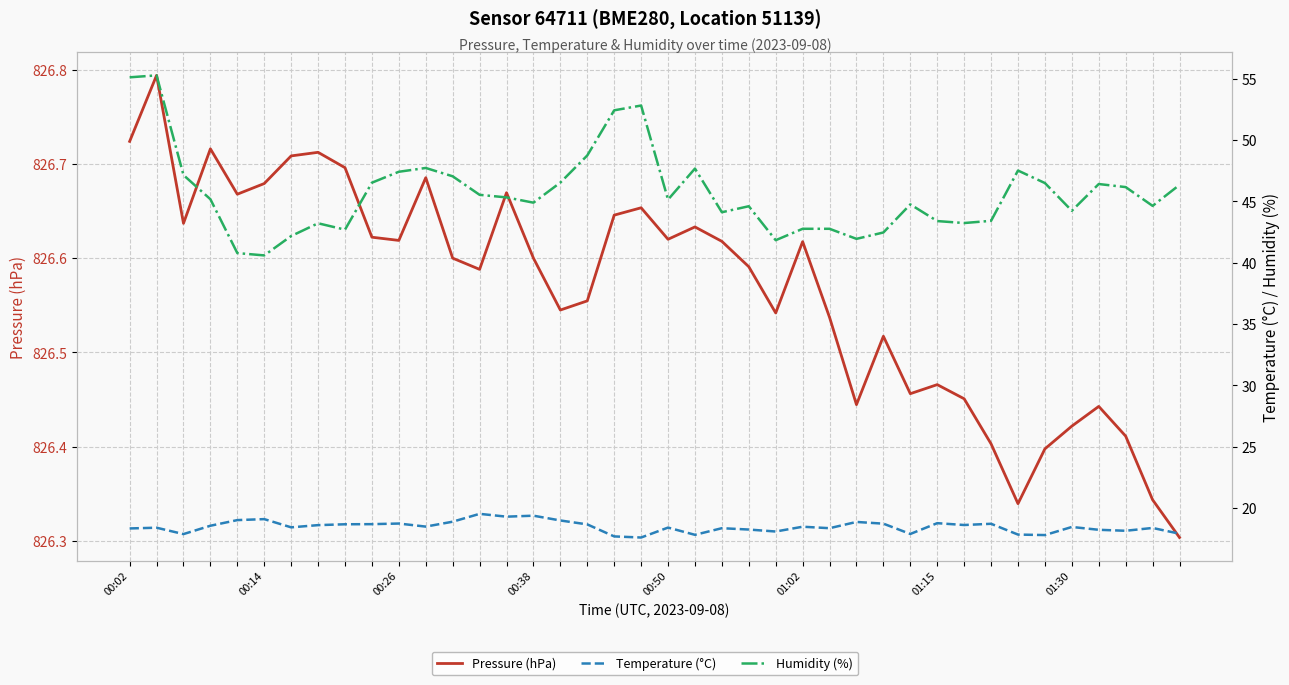

At 01:02, list the series in order from largest to smallest.

Pressure (hPa), Humidity (%), Temperature (°C)